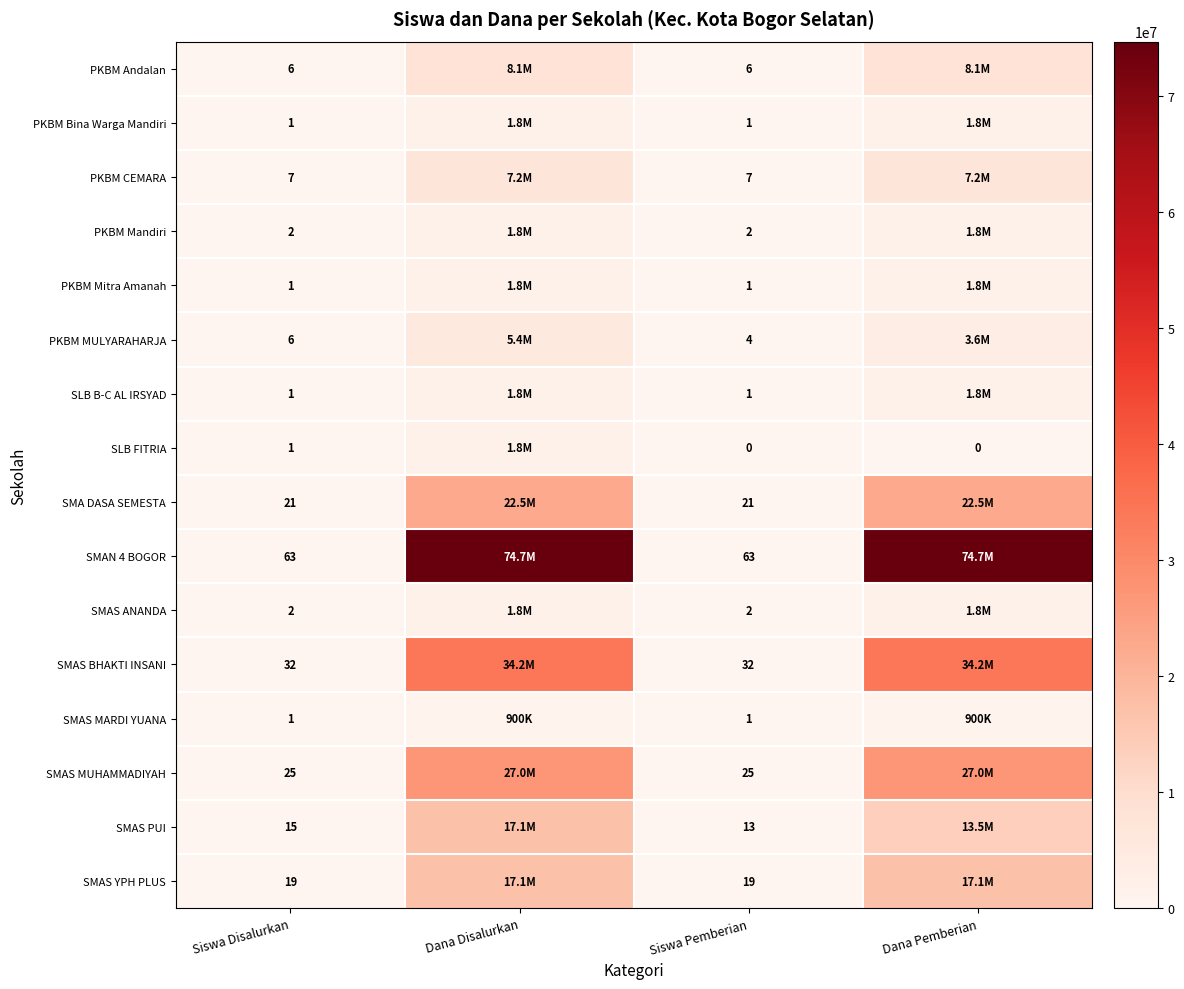

What is the sum of the SMA DASA SEMESTA values at Siswa Pemberian and Siswa Disalurkan?

42